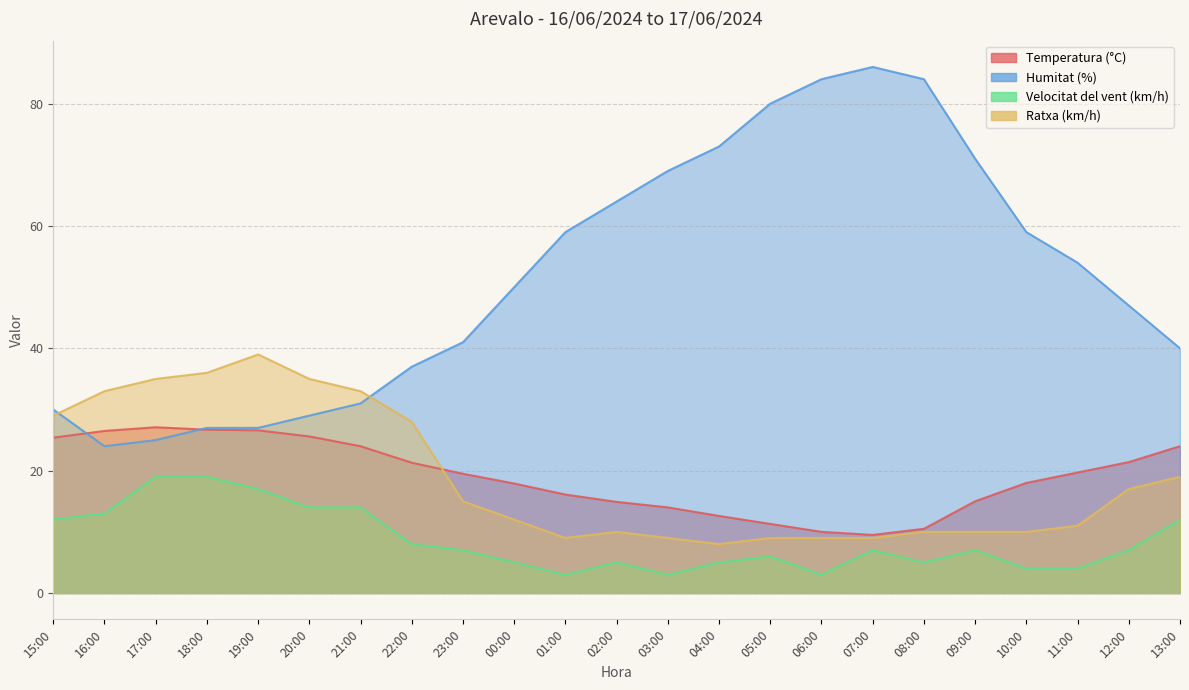

True or false: Humitat (%) has a value of 27.0 at 18:00.

True